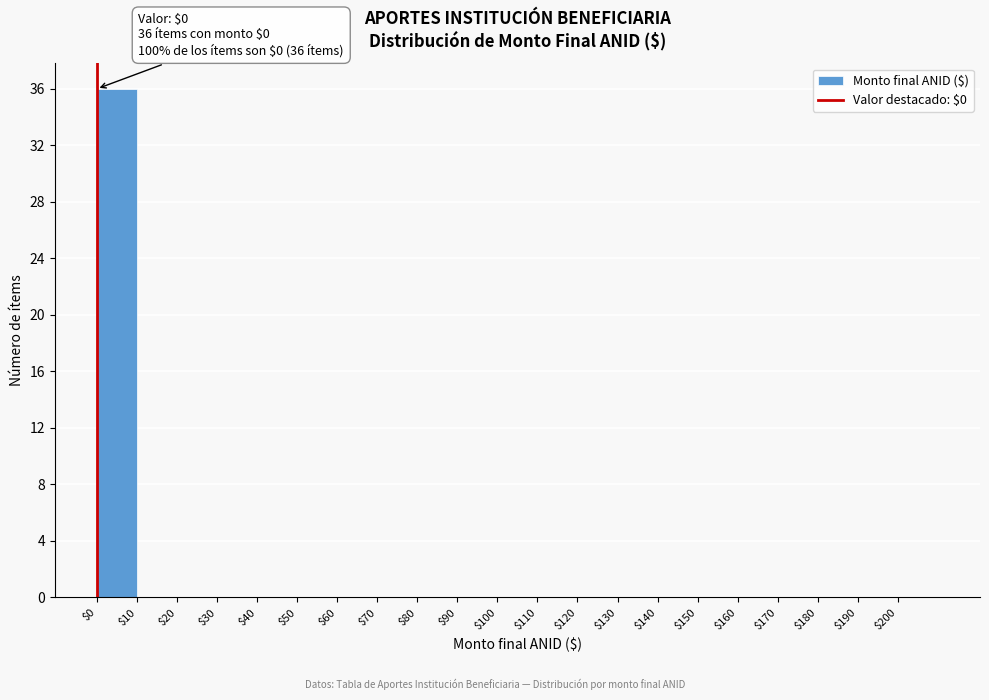

Which range on the x-axis has the tallest bar?

0 to 10